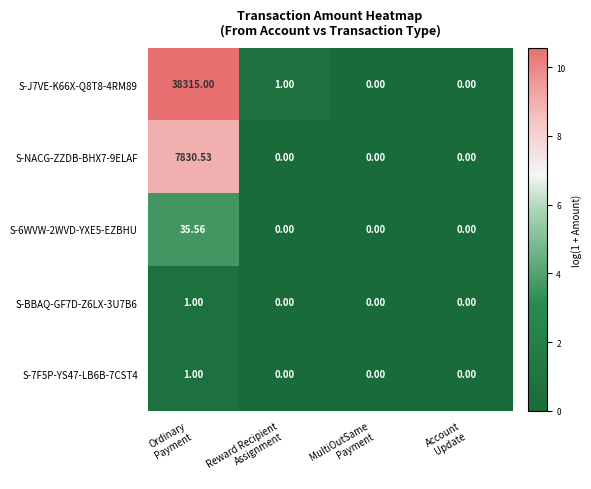

At how many categories does at least one series exceed 8?

1